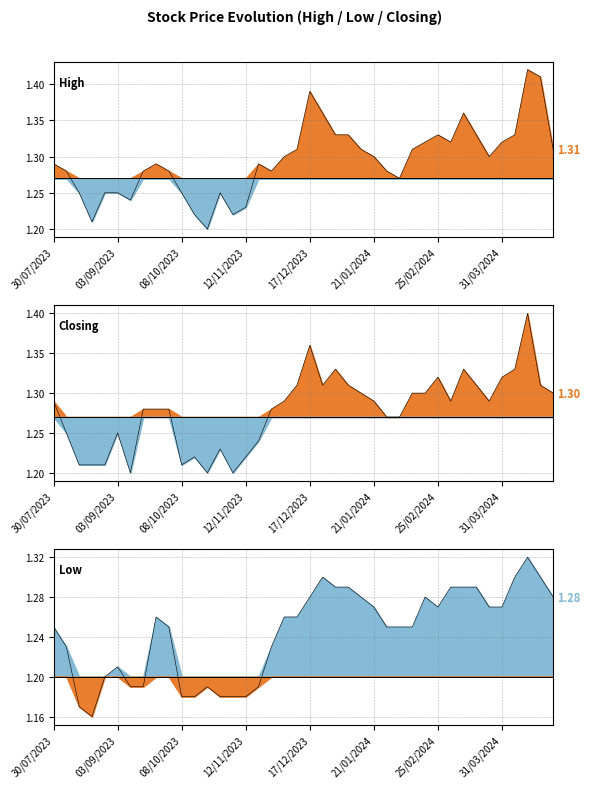

True or false: Low and Closing intersect in this chart.

False